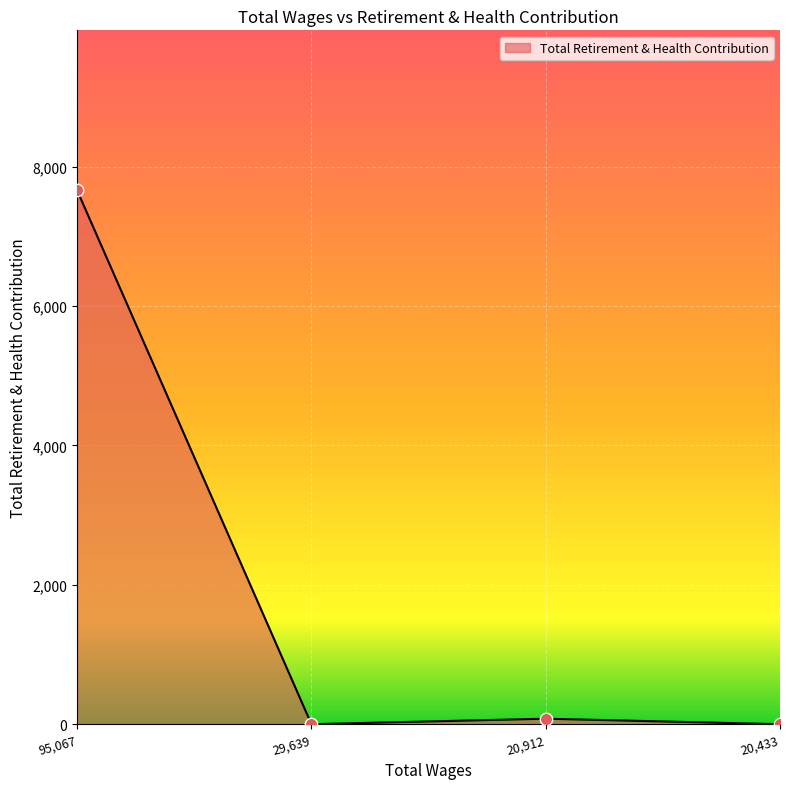

What is the change in value from 95,067 to 29,639?

-7660